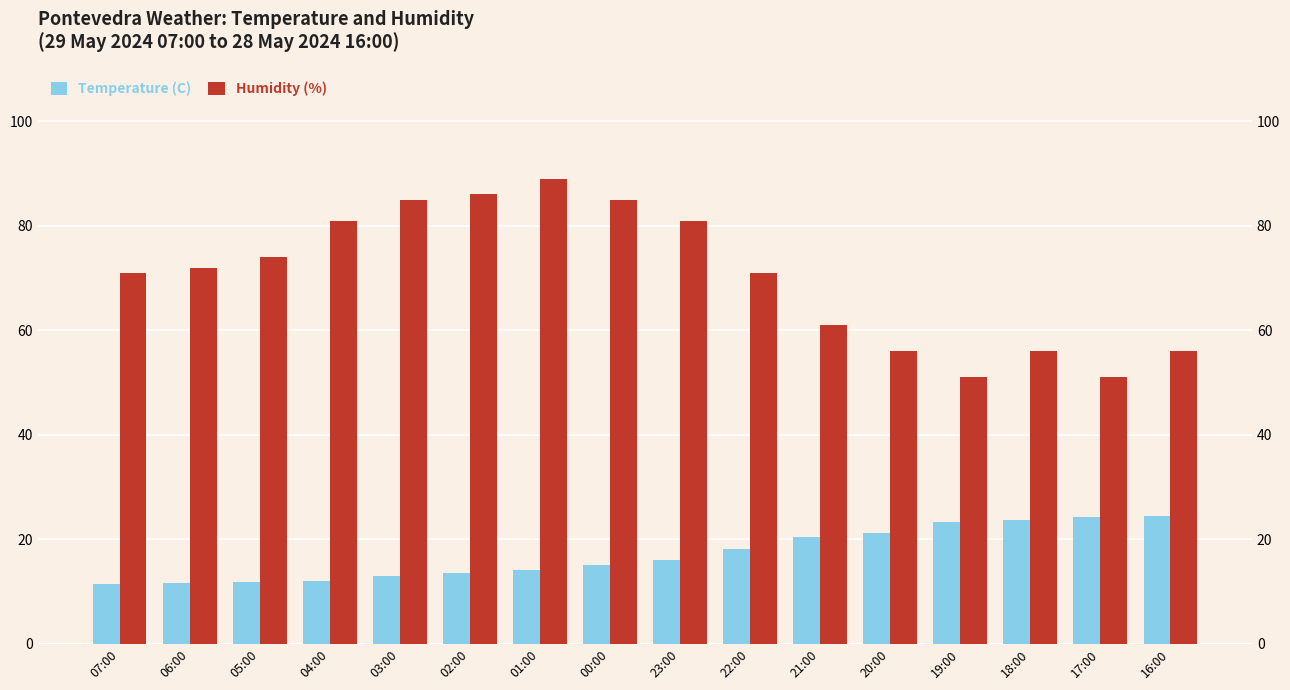

Rank the series by their average value, from lowest to highest.

Temperature (C), Humidity (%)